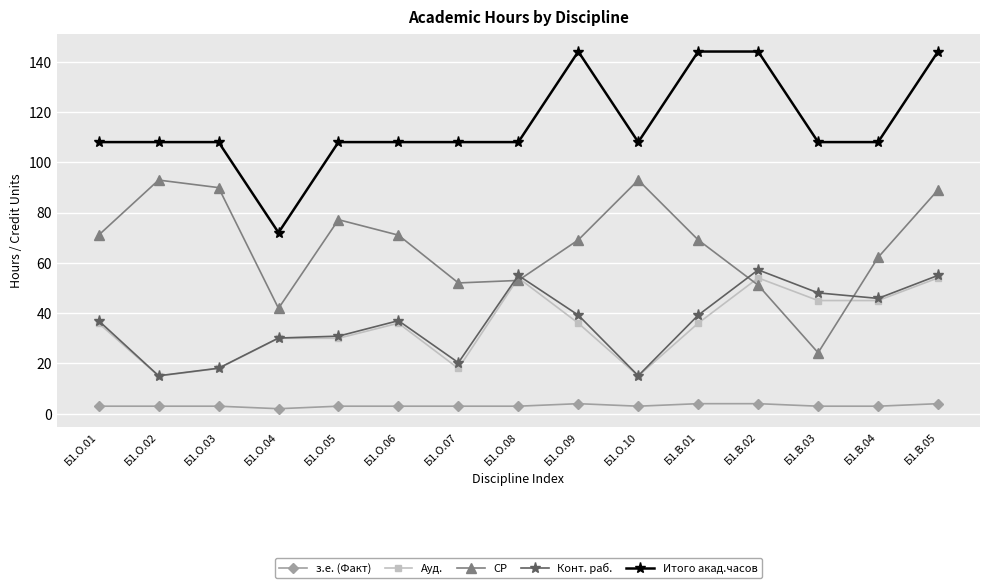

How many lines are shown in the chart?

5